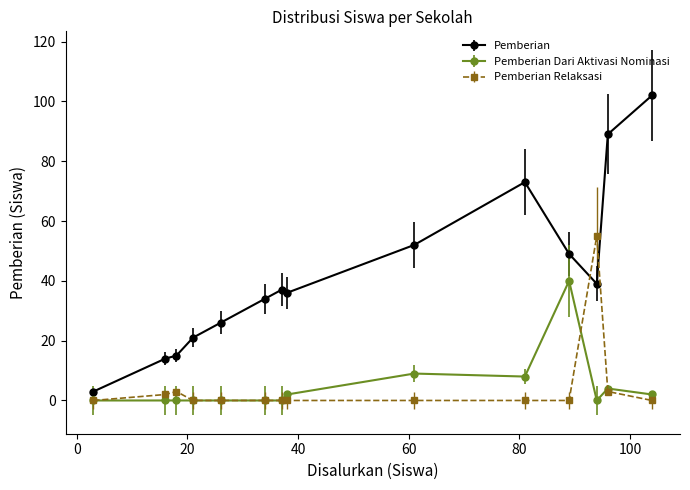

Rank the series by their maximum value, from lowest to highest.

Pemberian Dari Aktivasi Nominasi, Pemberian Relaksasi, Pemberian